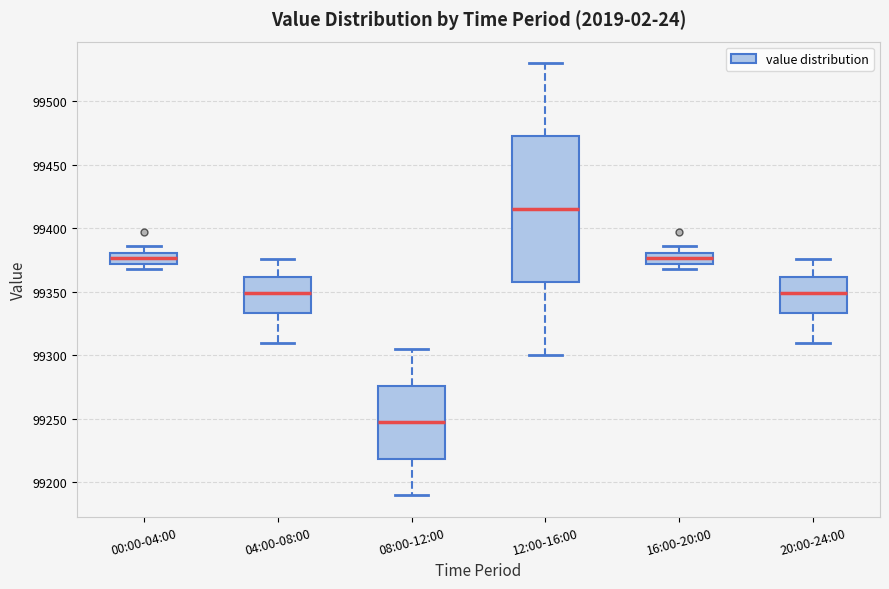

Which box is the tallest, from its lower edge to its upper edge?

12:00-16:00